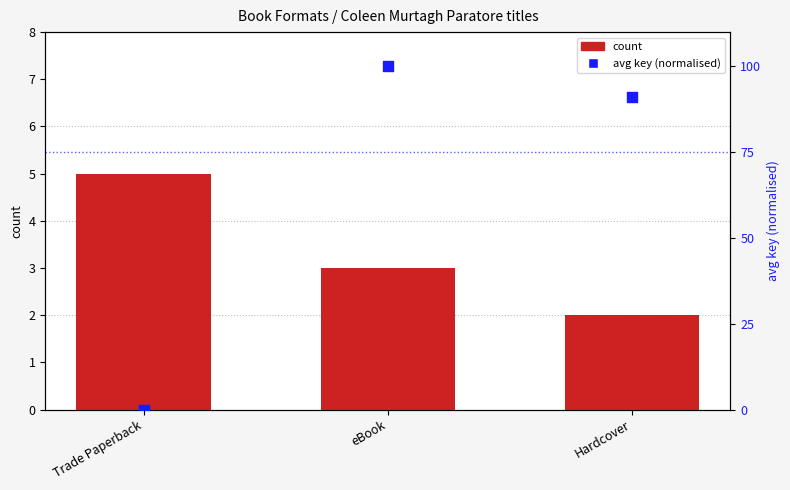

Which series has the widest spread of Y values?

avg key (normalised)